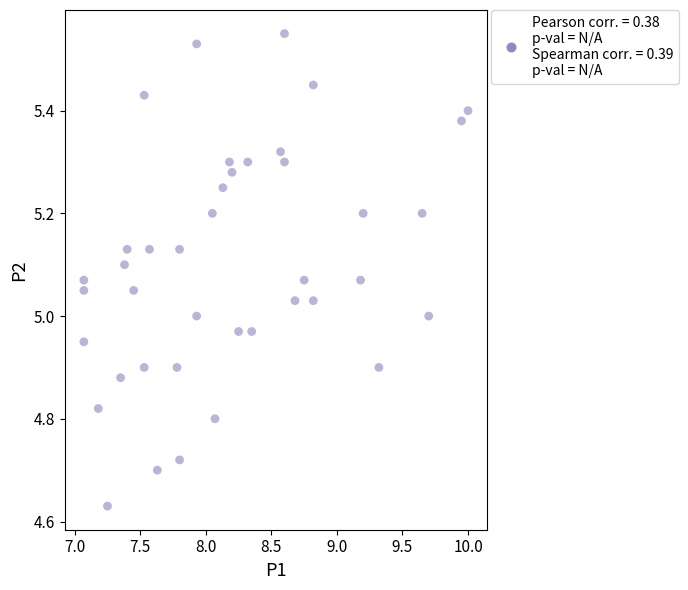

What is the range of X values (max minus min)?

2.9